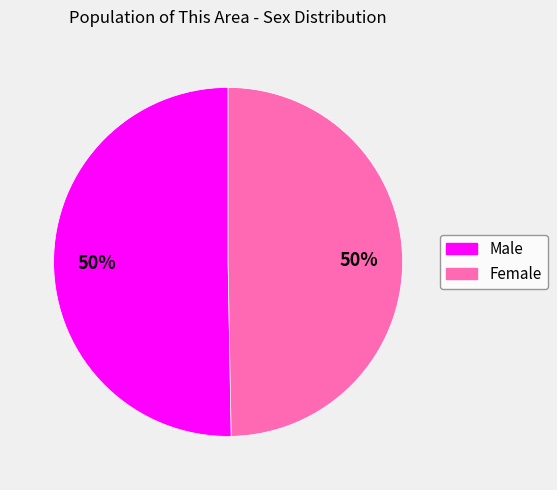

To the nearest percent, what is the average slice percentage?

50%